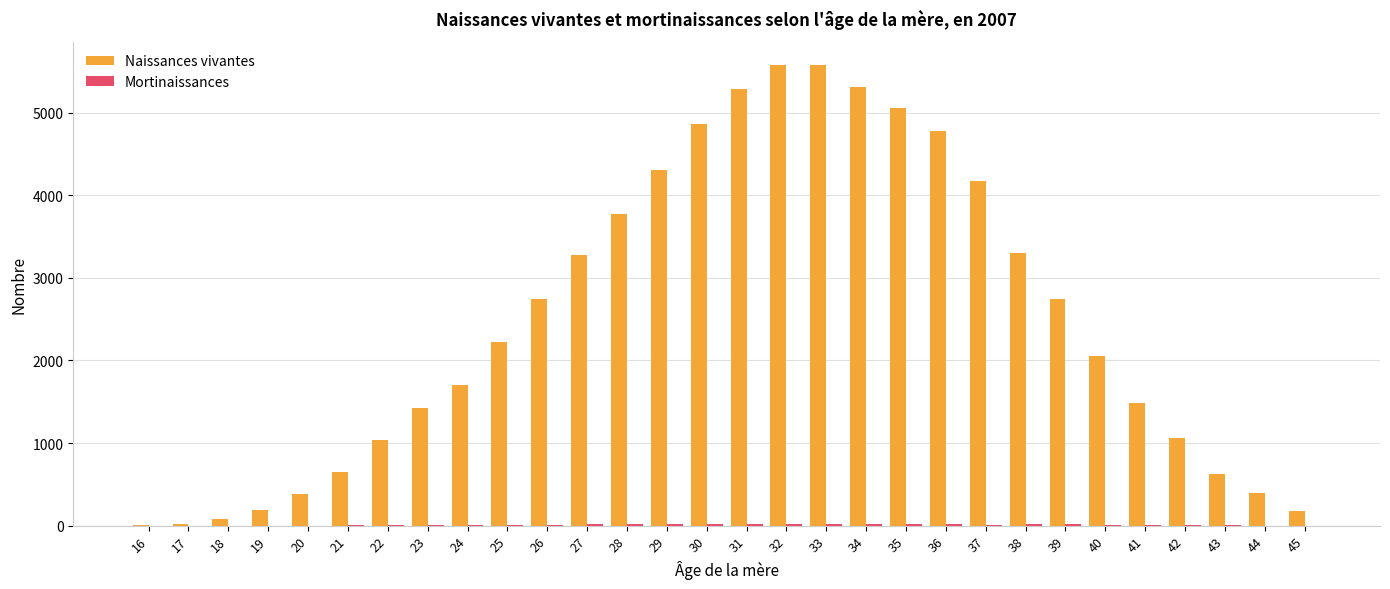

Which series has the largest total across all categories?

Naissances vivantes